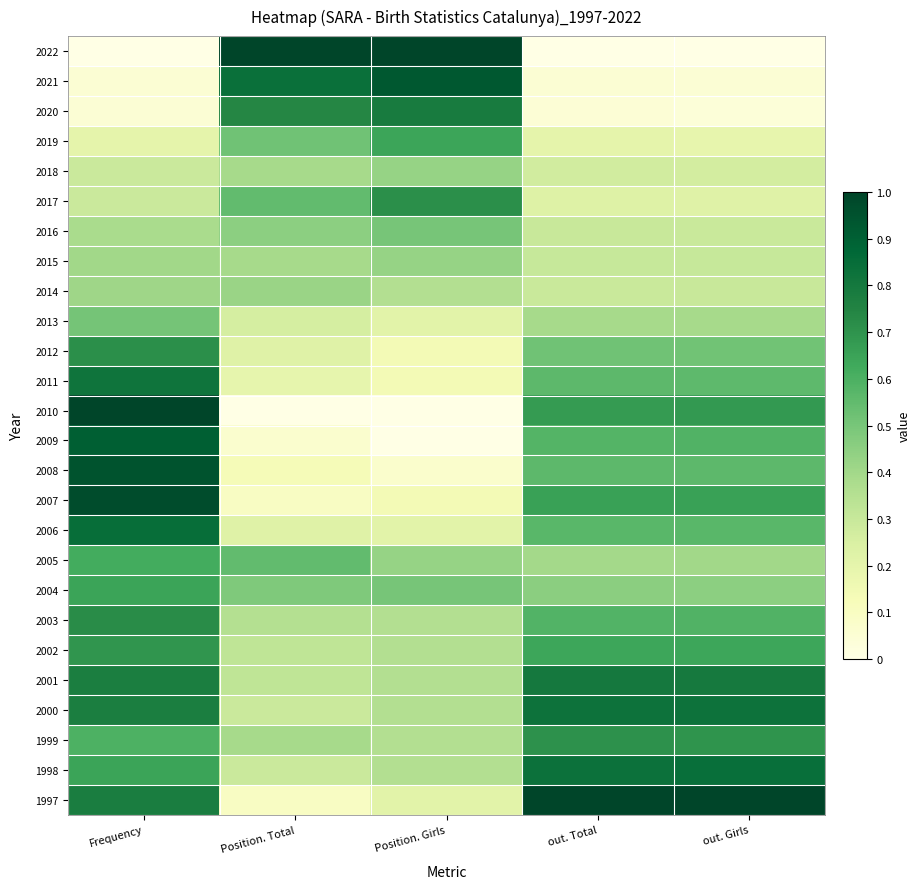

What is the difference between the highest and lowest values at Position. Total?

1.0